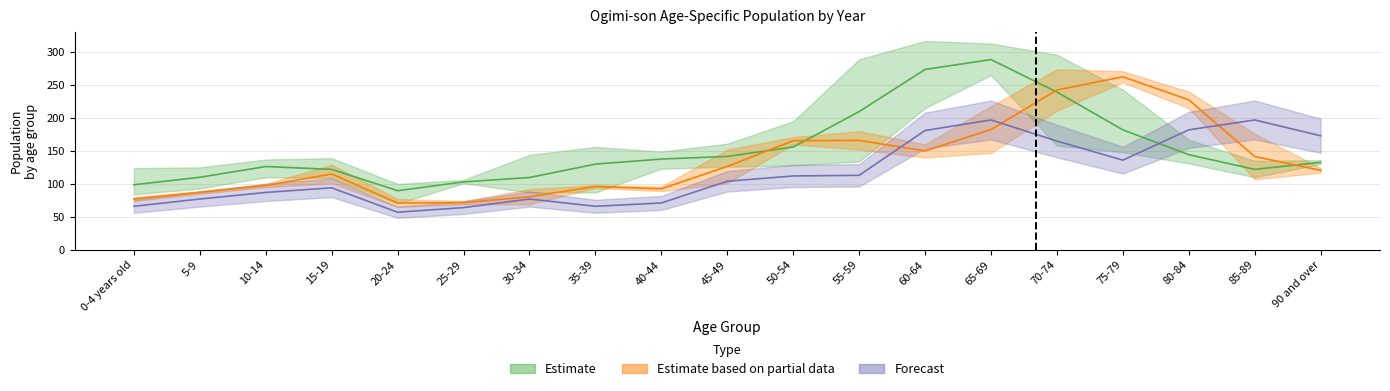

What is the label of the 8th point from the left?

35-39